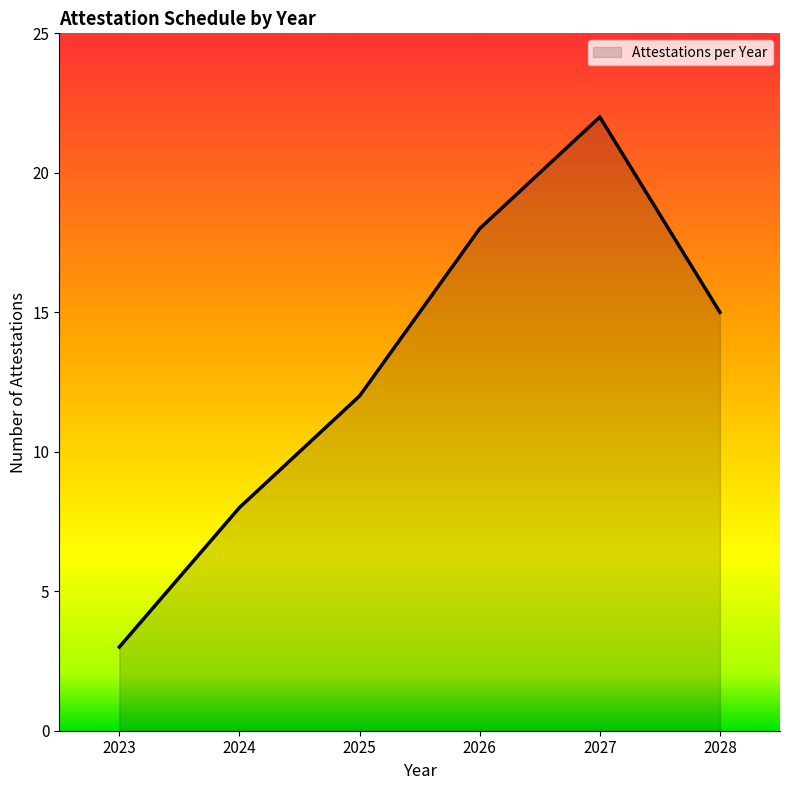

What is the approximate value at 2025, to the nearest 5?

10